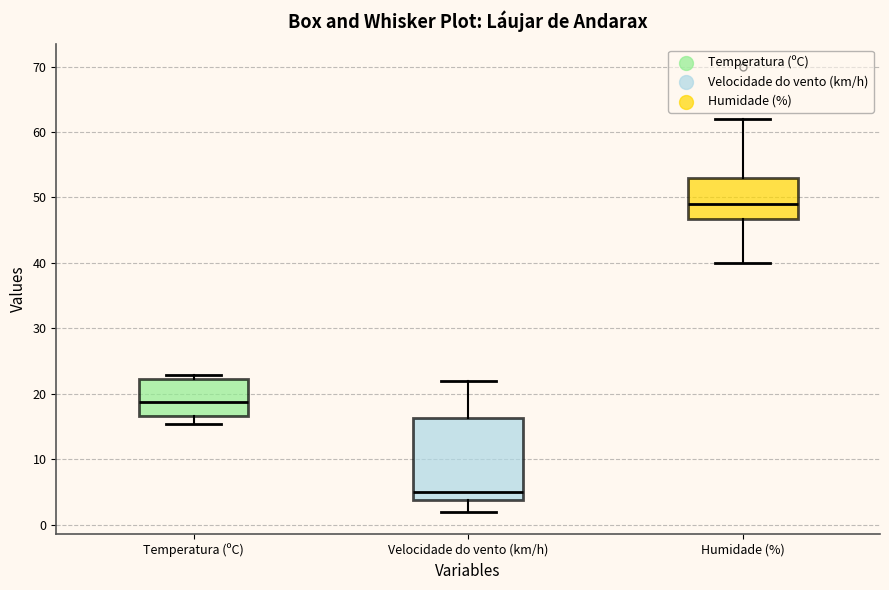

Where is the upper edge of the box for Humidade (%) on the y-axis? The values are not printed on the chart, so give them approximately, as read against the axis.

53